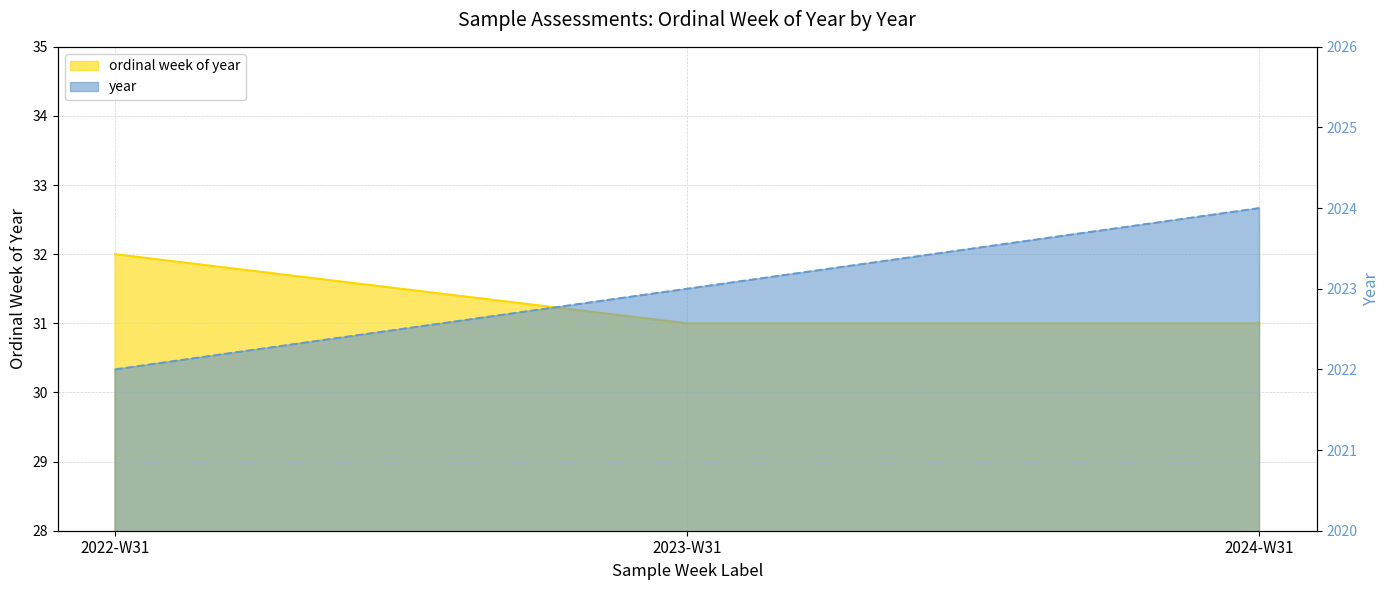

At which label does year reach its peak?

2024-W31